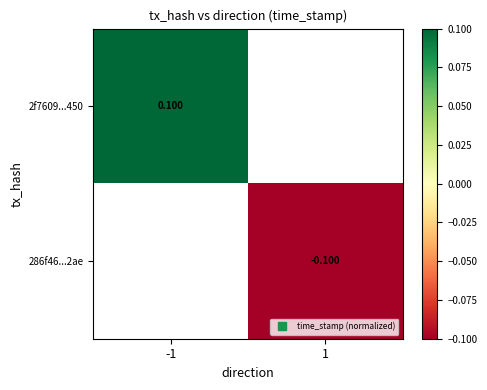

Which category has the highest value in the 286f46...2ae series?

-1